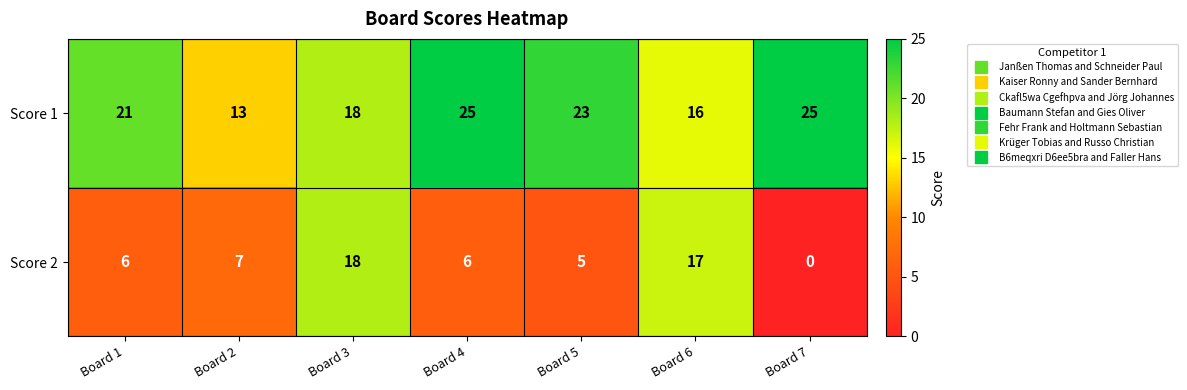

True or false: Score 1 has a value of 26 at Board 3.

False